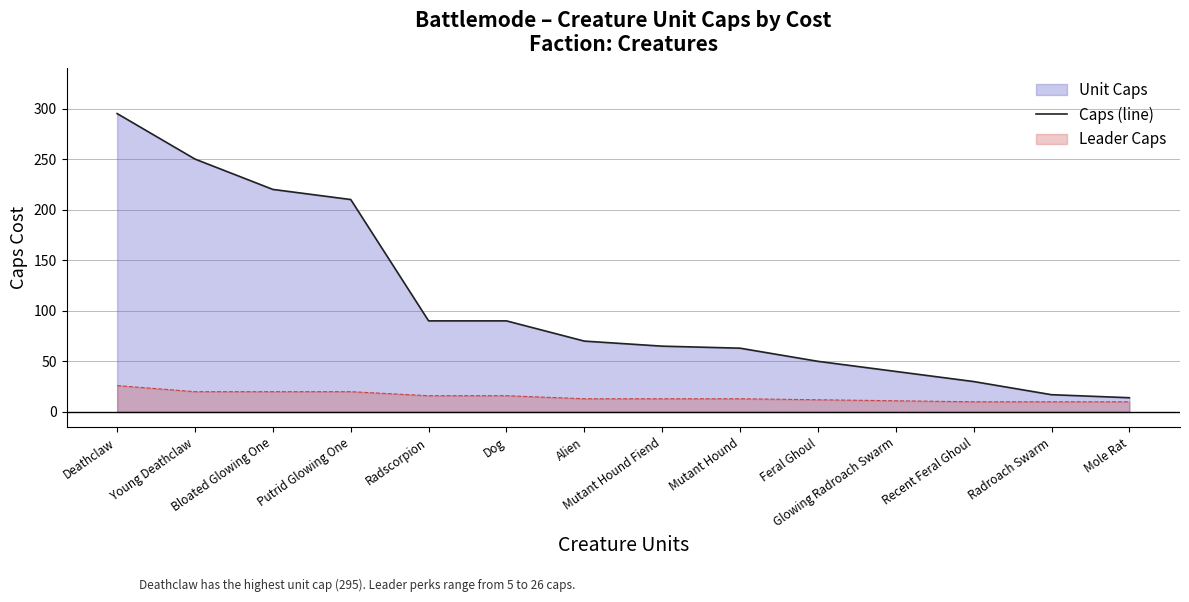

Which has a higher value, Deathclaw or Putrid Glowing One?

Deathclaw